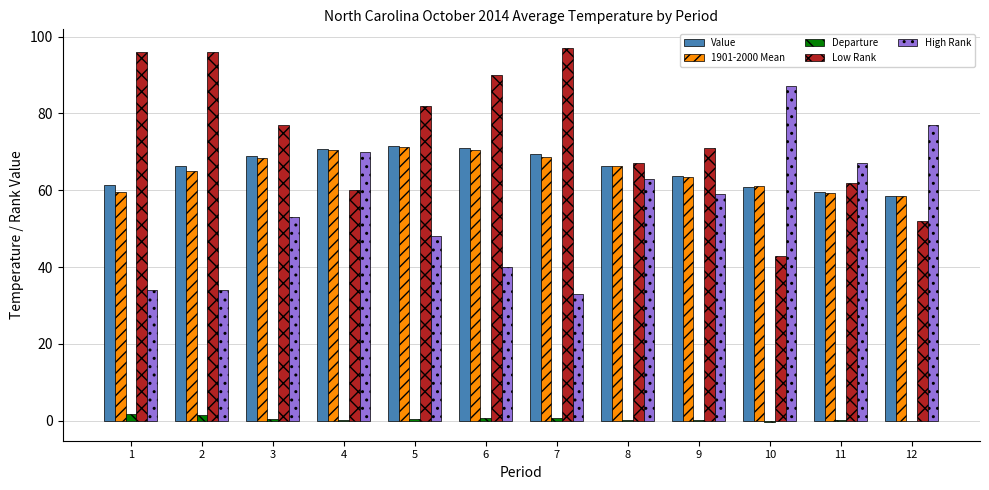

Is it true that Departure equals 0.5 at 3?

True